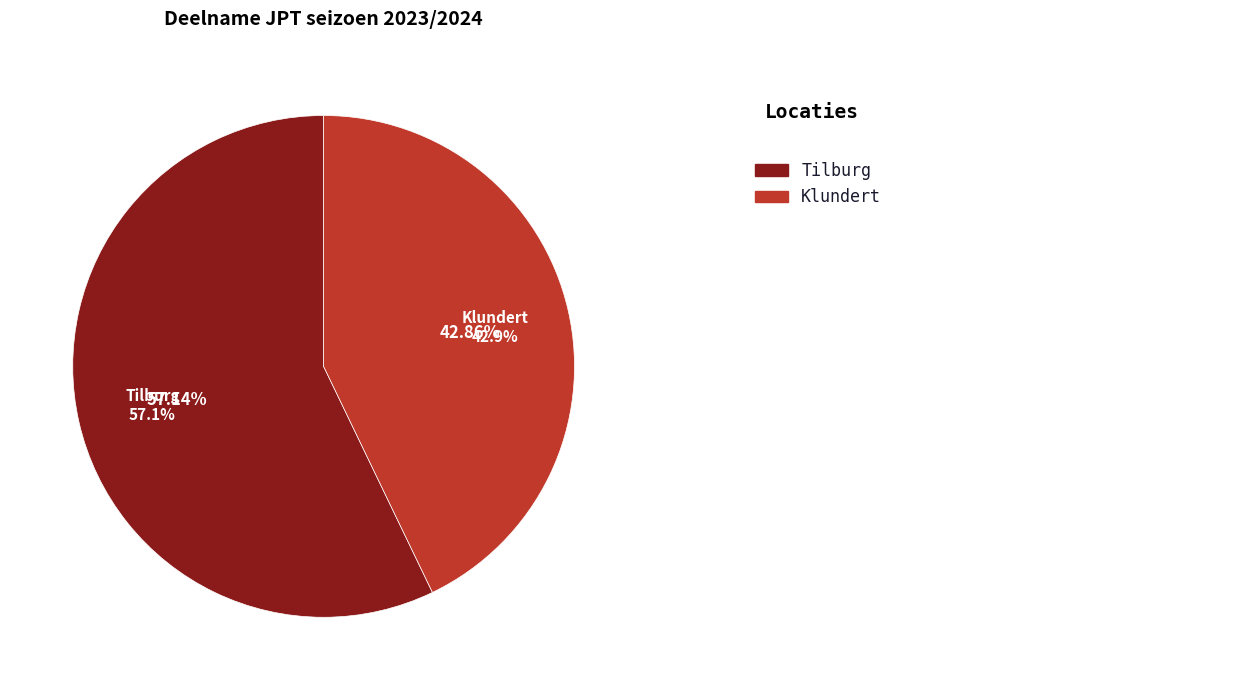

How many segments does this pie chart have?

2